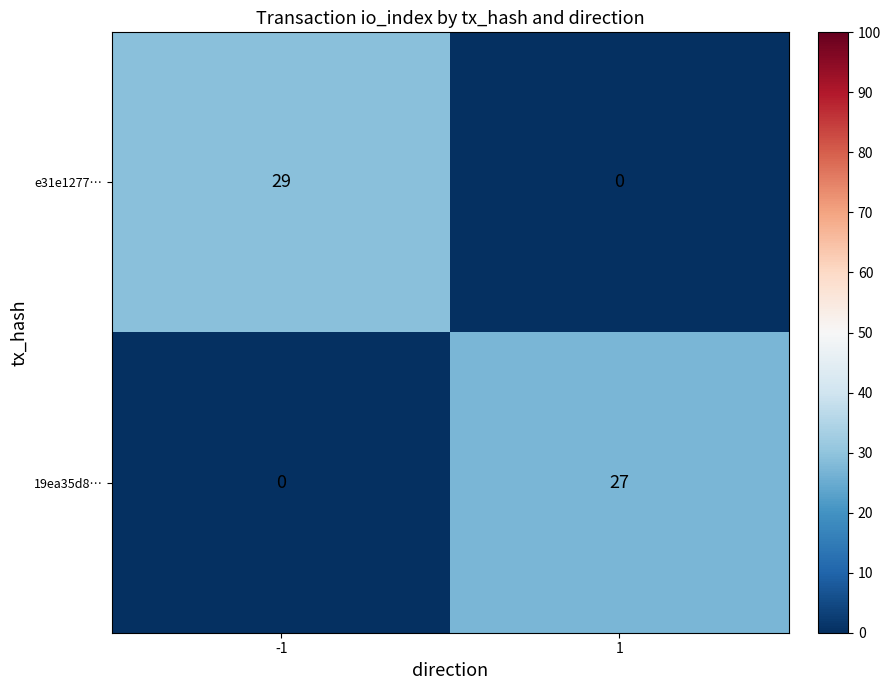

Count the number of data series in this chart.

2